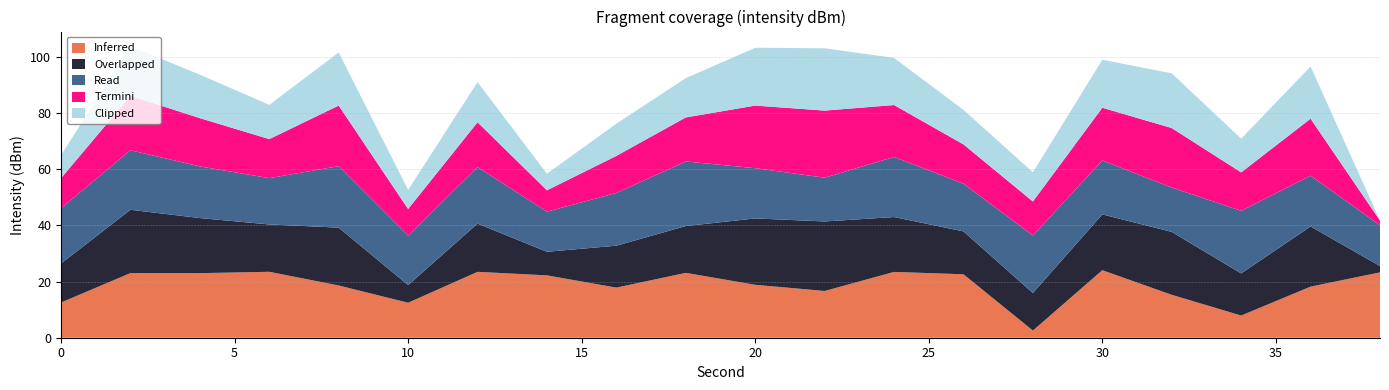

What is the total value across all series at 20?

103.3